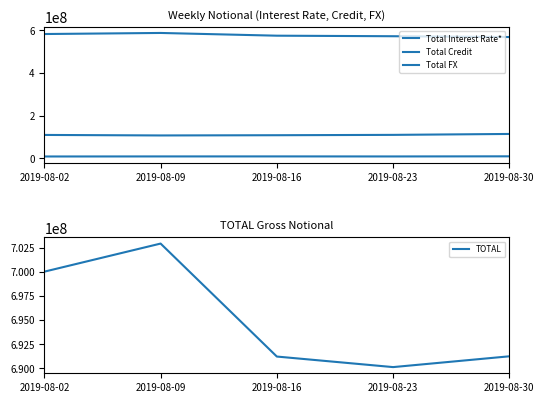

What is the spread (max minus min) of values at 2019-08-02?

692038272